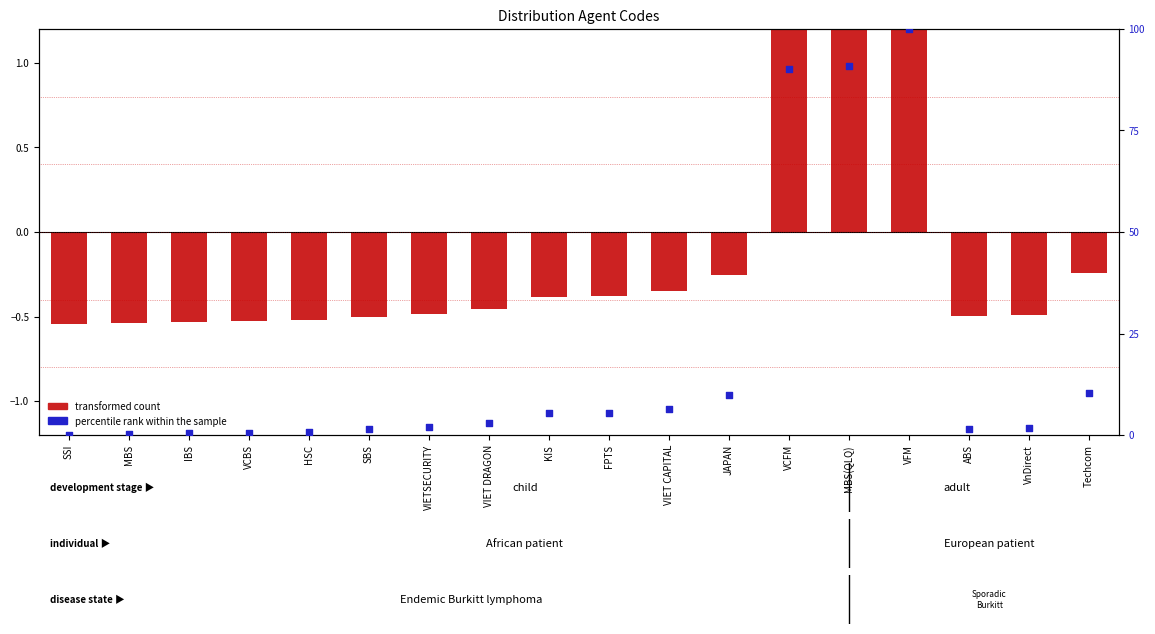

Is the value of percentile rank within the sample at VCFM greater than the value of transformed count at VCFM?

Yes